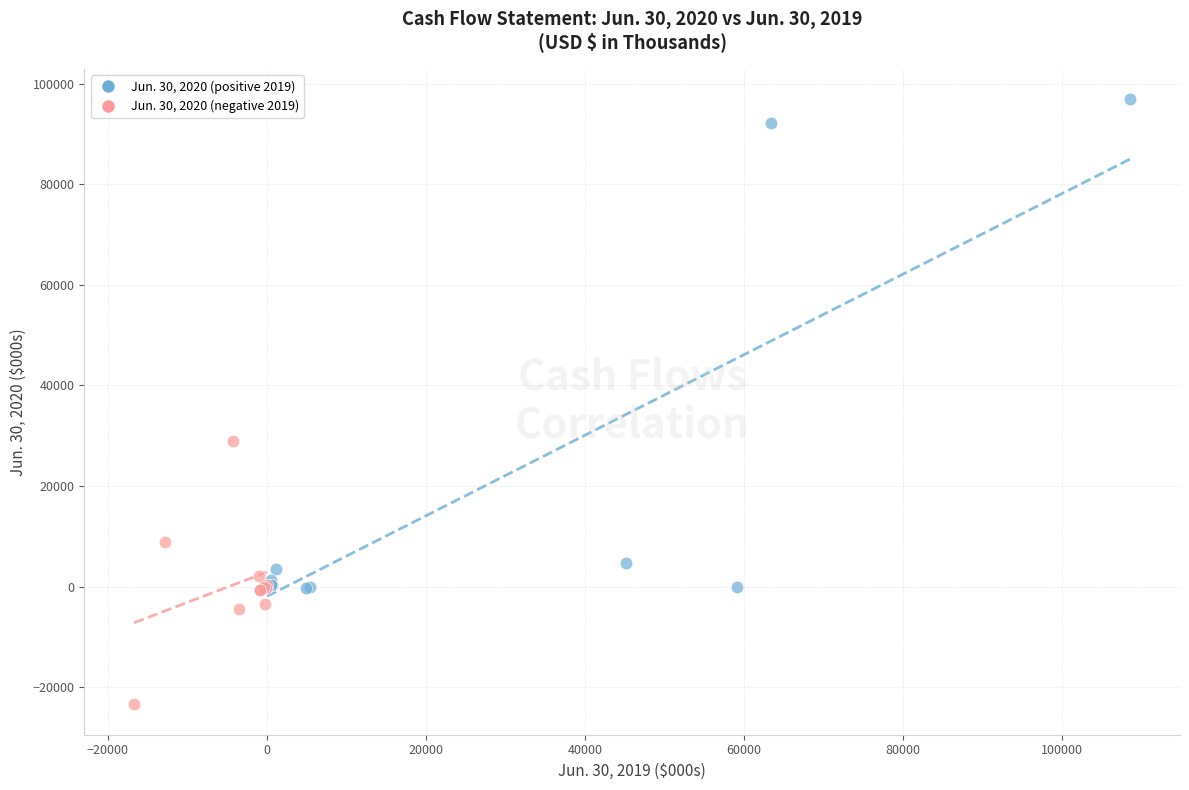

Which series has the widest spread of Y values?

Jun. 30, 2020 (positive 2019)